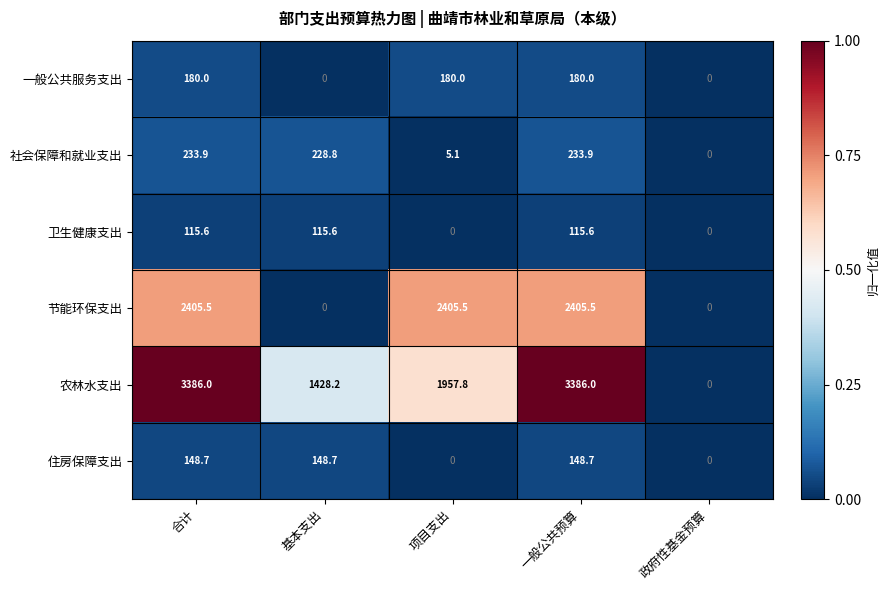

What is the difference between the maximum and minimum values in the 农林水支出 series?

3386.0